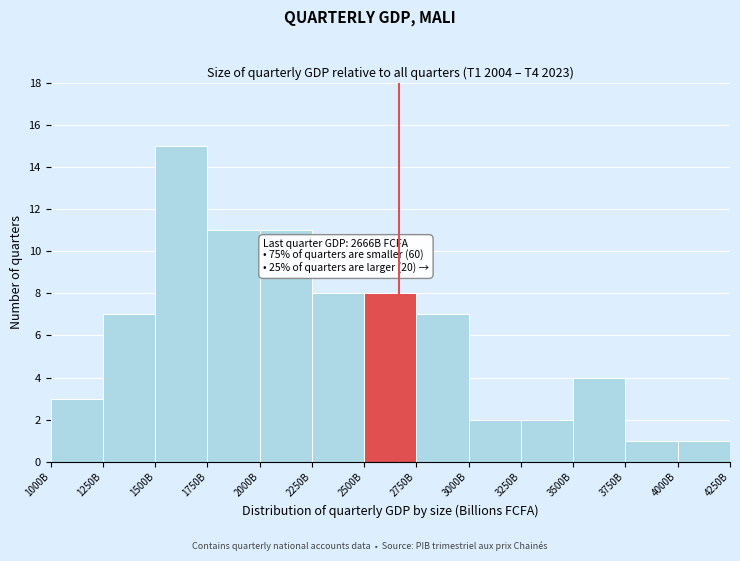

Reading left to right, list all the values displayed in this chart.

1000B=3	1250B=7	1500B=15	1750B=11	2000B=11	2250B=8	2500B=8	2750B=7	3000B=2	3250B=2	3500B=4	3750B=1	4000B=1